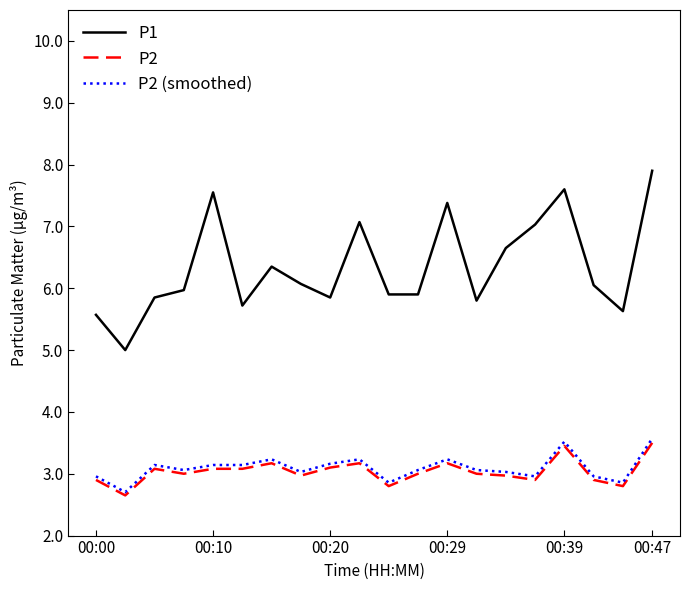

True or false: P1 and P2 cross at least once.

False